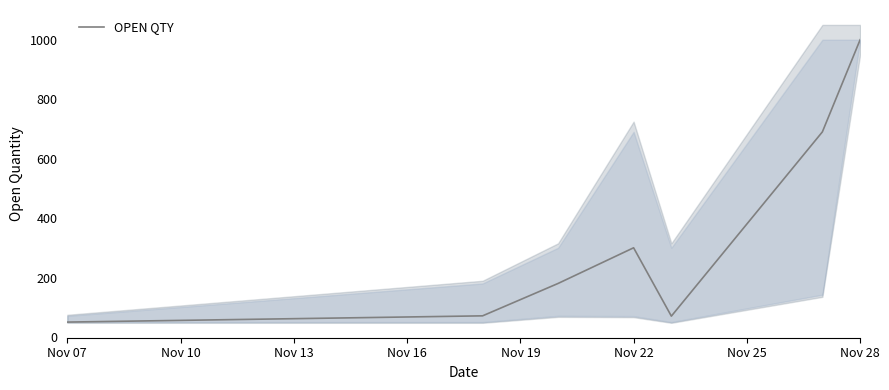

What is the greatest value displayed?

1000